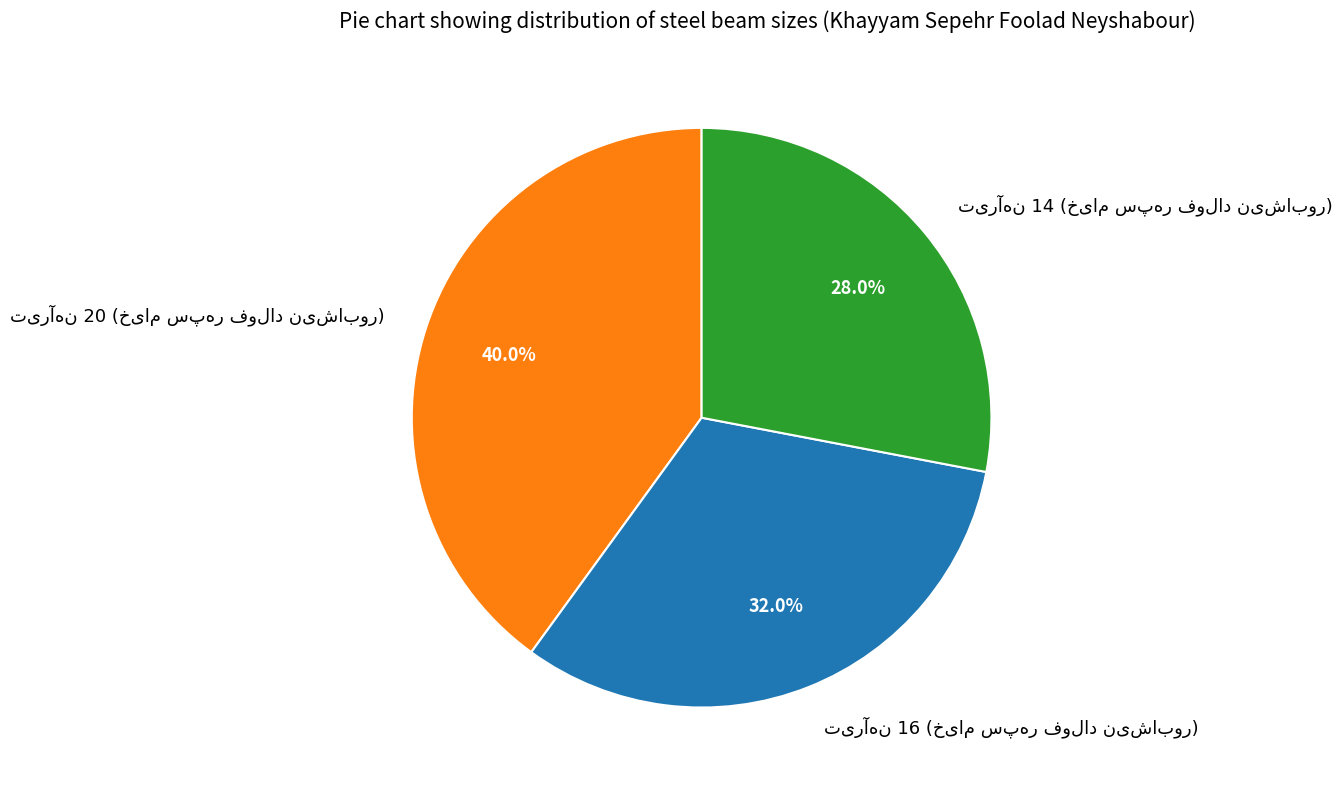

Does any single category account for the majority?

No